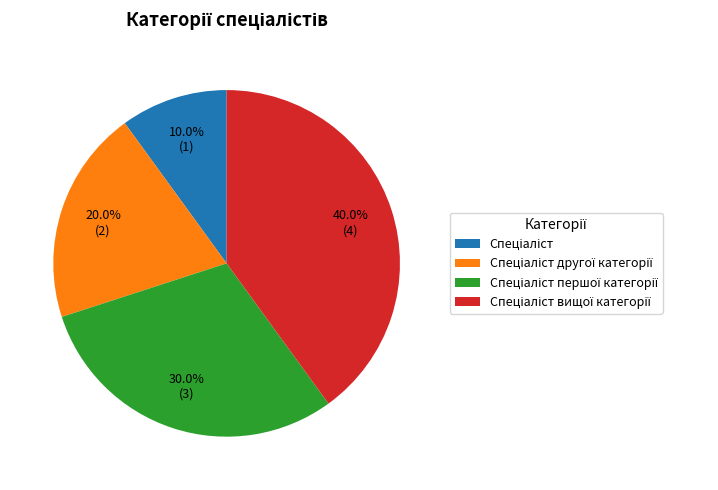

Does any single category account for the majority?

No